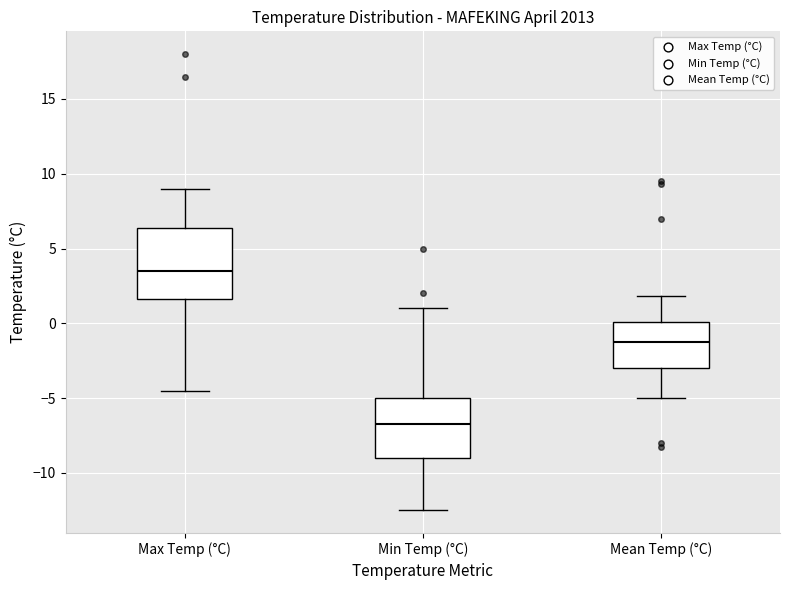

Reading left to right, read every box against the y-axis: the position of its median line, the range the box covers, and the ends of its whiskers. The values are not printed on the chart, so give them approximately, as read against the axis.

Max Temp (°C): median 3.5, box 1.5 to 6.5, whiskers -4.5 to 9.0
Min Temp (°C): median -6.5, box -9.0 to -5.0, whiskers -12.5 to 1.0
Mean Temp (°C): median -1.0, box -3.0 to 0.0, whiskers -5.0 to 2.0